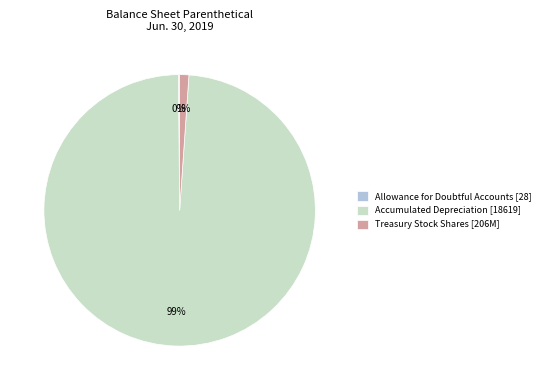

To the nearest percent, what is the average slice percentage?

33%